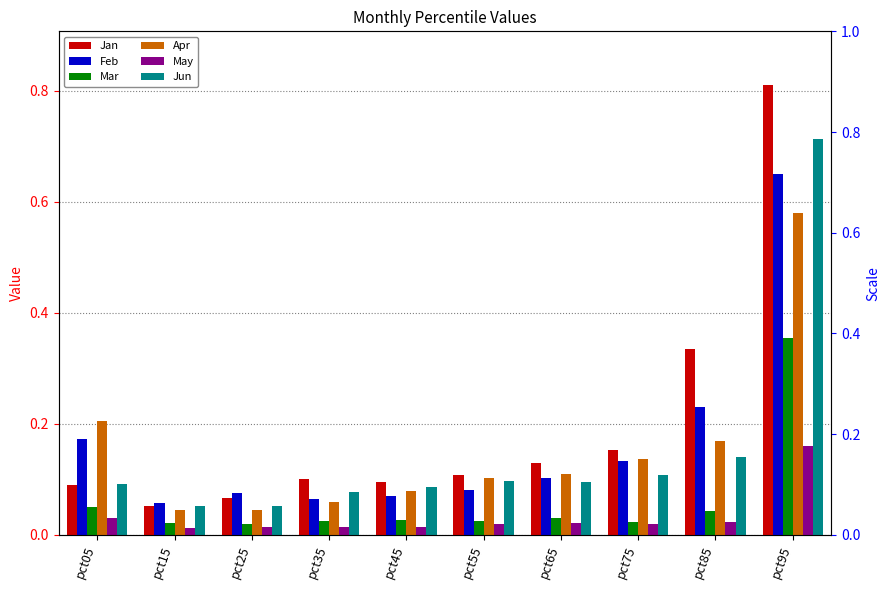

What is the minimum value for Jun?

0.1